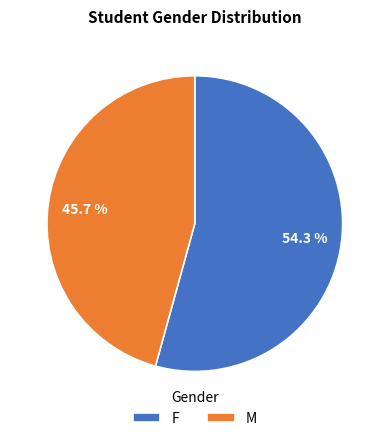

The M slice represents 46% of the pie. True or false?

True